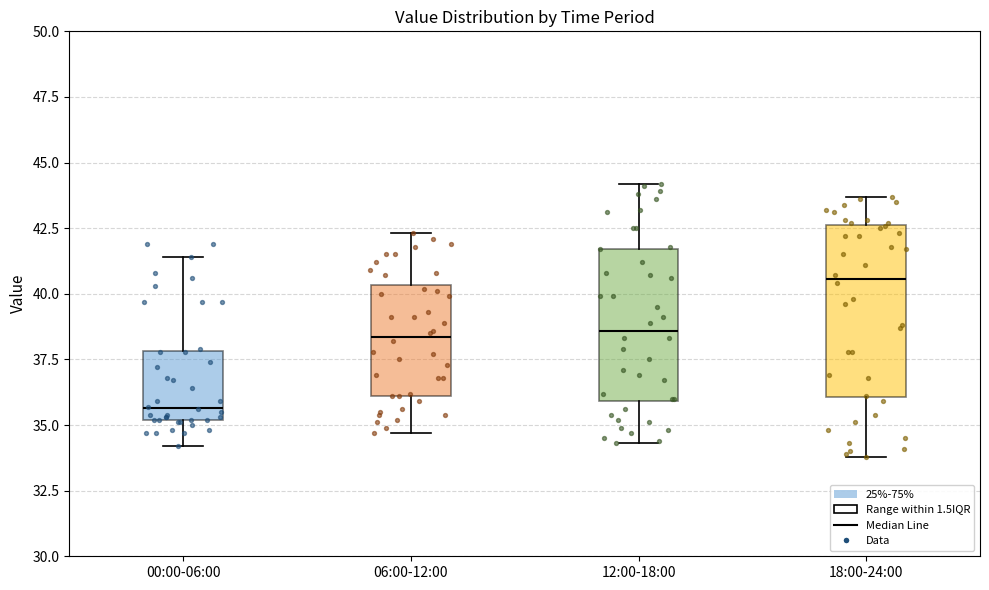

Reading left to right, transcribe this box plot: for each box, give where its median line is, the range the box spans, and where its two whiskers end, as read against the y-axis. The values are not printed on the chart, so give them approximately, as read against the axis.

00:00-06:00: median 35.5, box 35.0 to 38.0, whiskers 34.0 to 41.5
06:00-12:00: median 38.5, box 36.0 to 40.5, whiskers 34.5 to 42.5
12:00-18:00: median 38.5, box 36.0 to 41.5, whiskers 34.5 to 44.0
18:00-24:00: median 40.5, box 36.0 to 42.5, whiskers 34.0 to 43.5